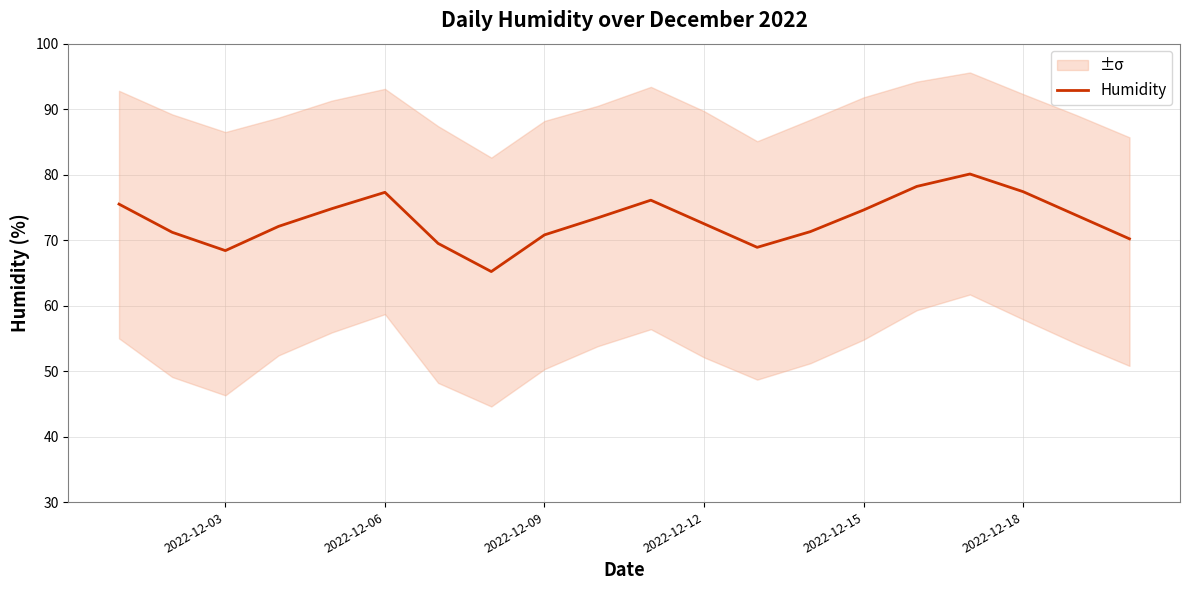

The value of Humidity at 2022-12-06 is 40.2. True or false?

False